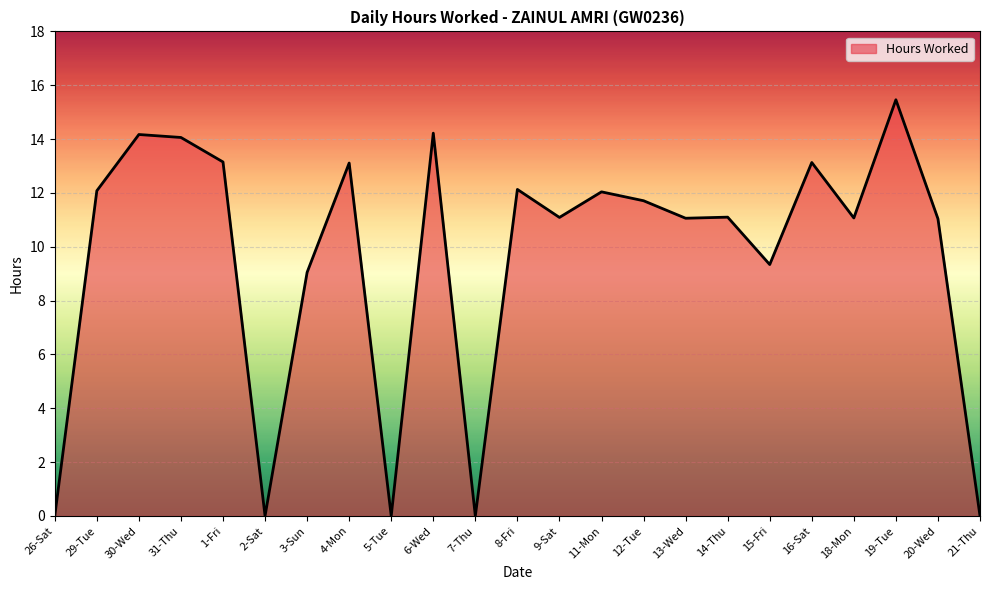

What position from the right is 20-Wed?

2